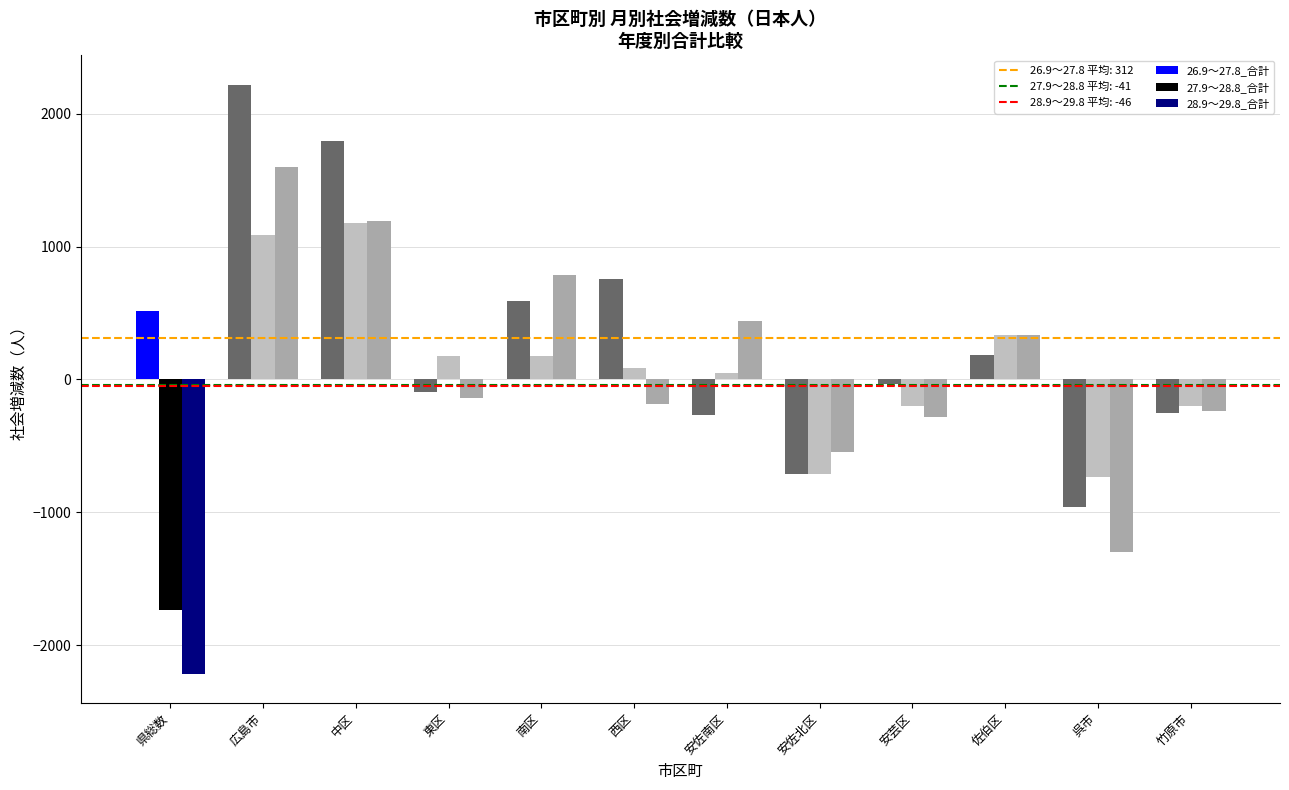

How many bars are there in each group?

3